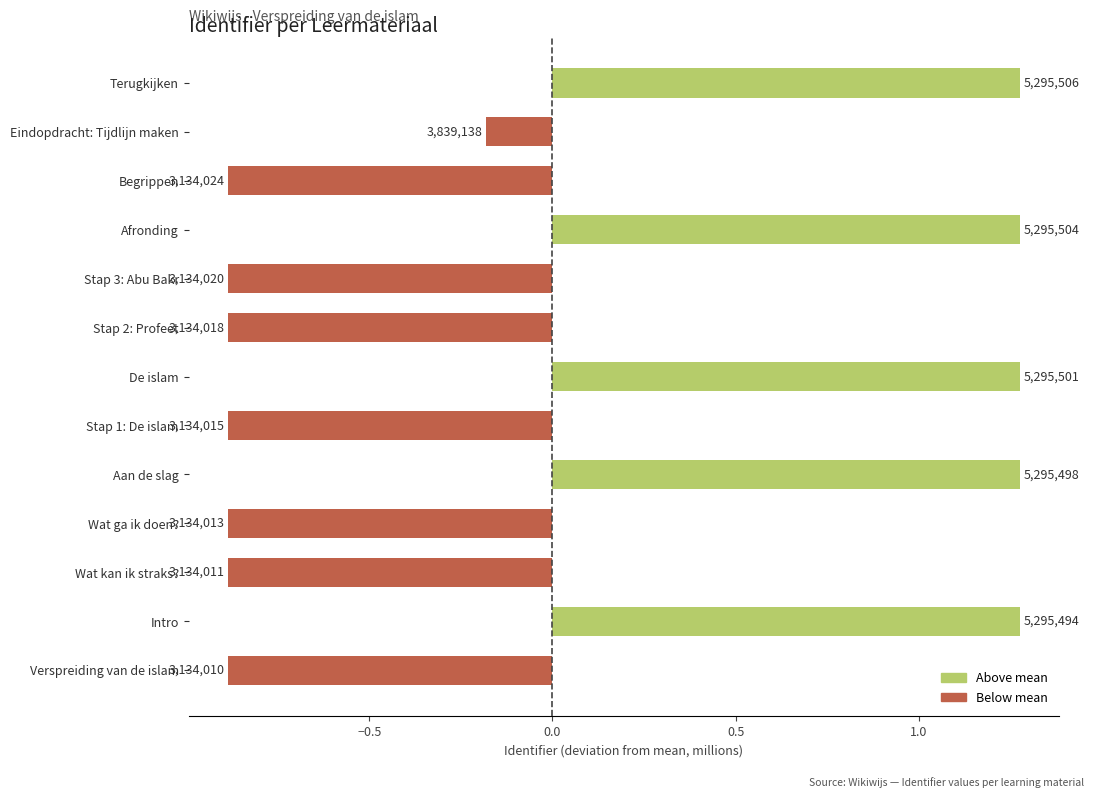

Are the bars horizontal?

Yes